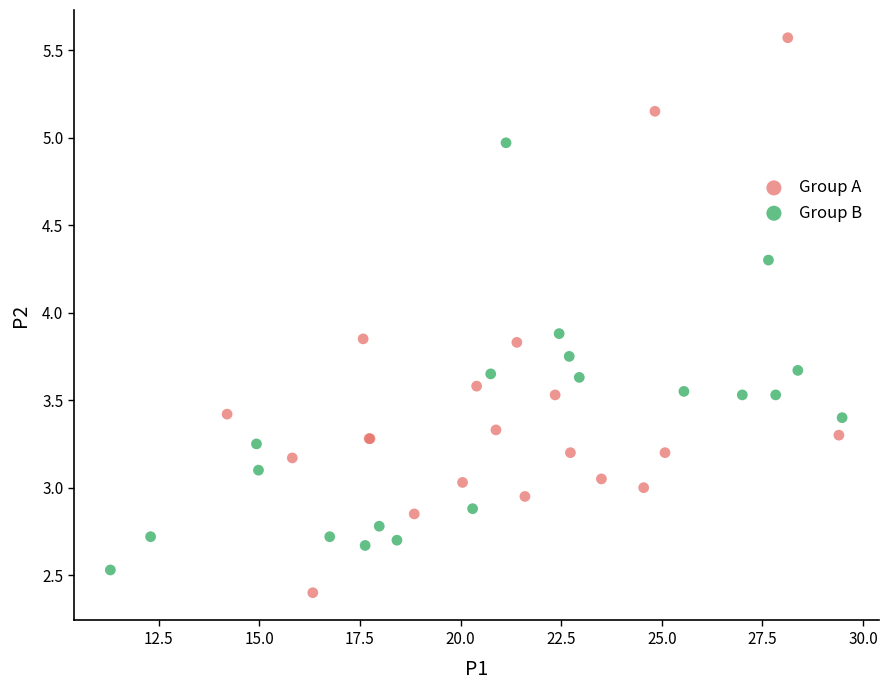

Which series contains the highest Y value?

Group A